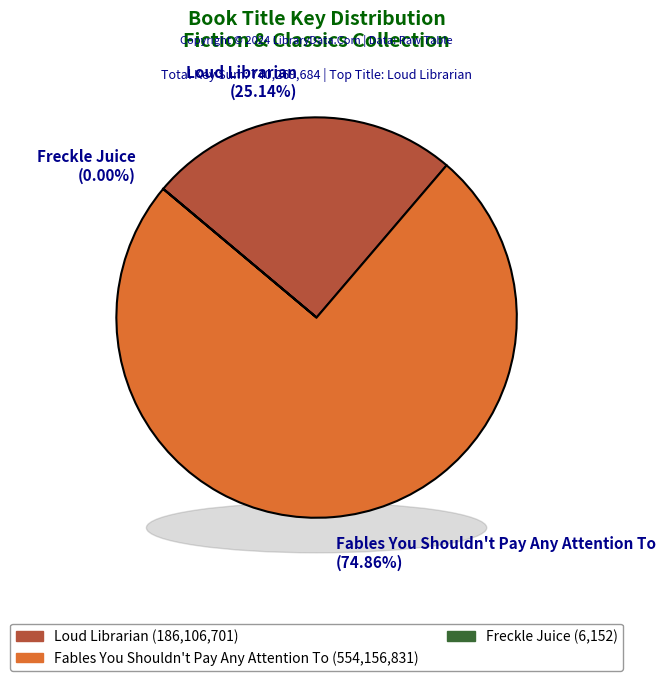

Which has a higher value, Fables You Shouldn't Pay Any Attention To or Loud Librarian?

Fables You Shouldn't Pay Any Attention To